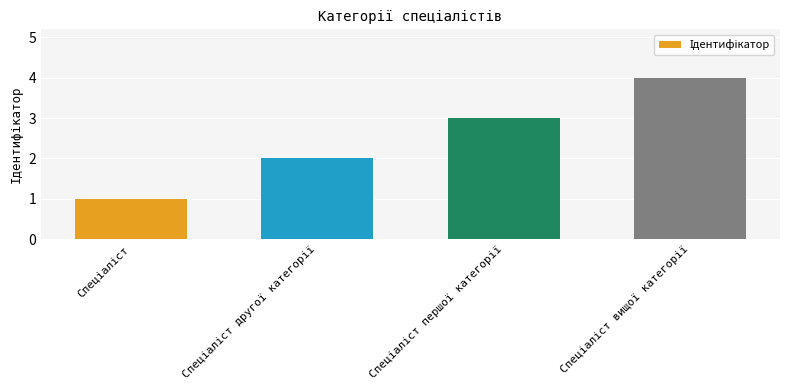

What is the sum of all values?

10